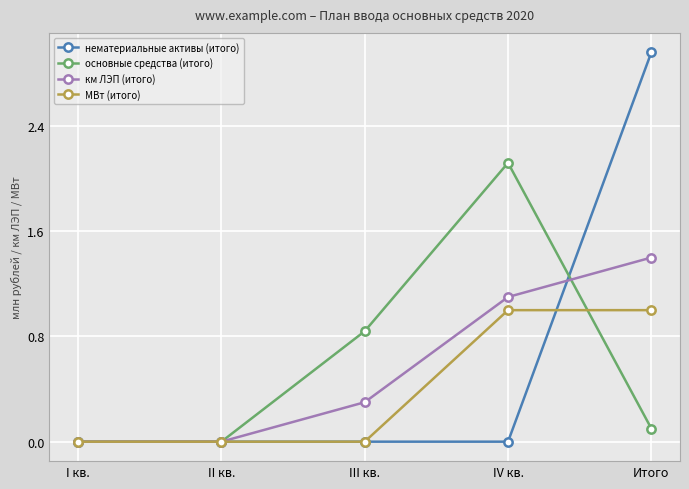

How many lines are shown in the chart?

4